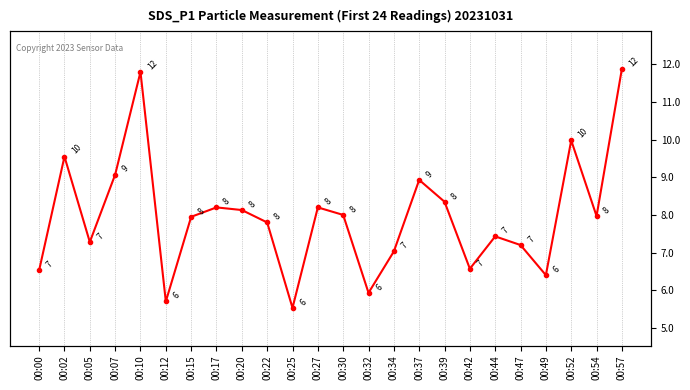

What is the maximum value shown in the chart?

11.9